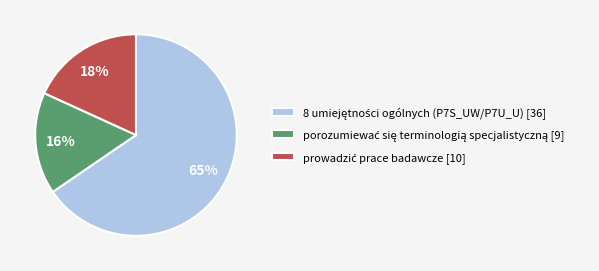

Does any single category account for the majority?

Yes